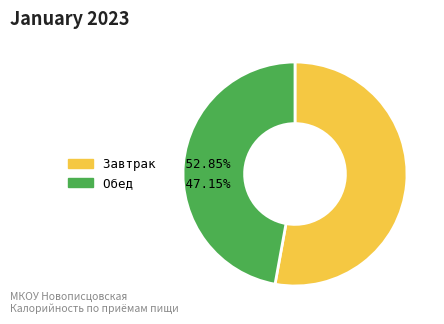

Is there any slice that represents more than half of the pie?

Yes